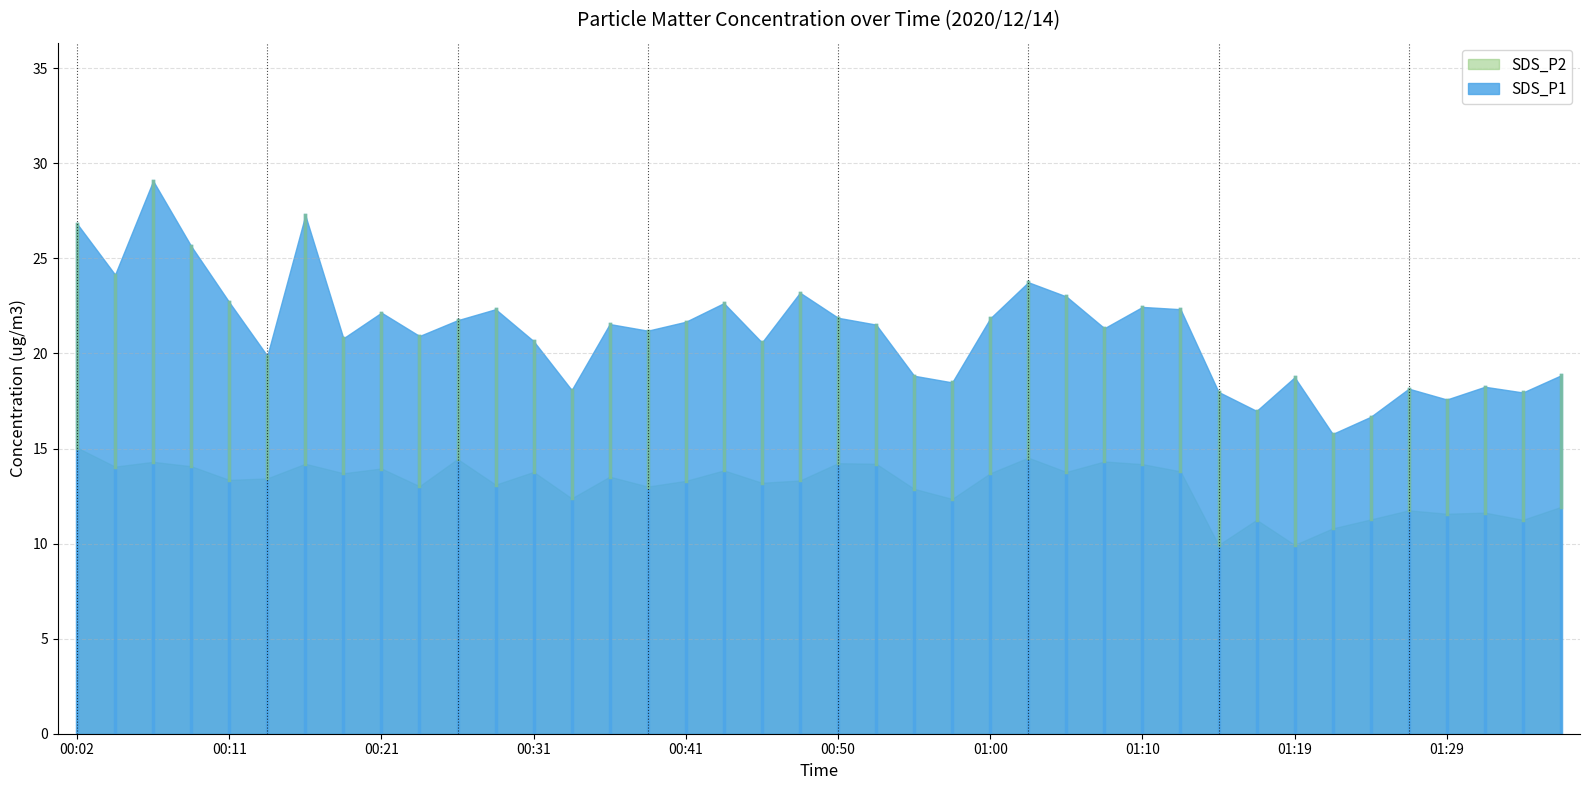

Reading left to right, transcribe all the data shown in this chart.

SDS_P1: 00:02=26.8	00:04=24.1	00:06=29.1	00:09=25.6	00:11=22.7	00:14=19.9	00:16=27.3	00:19=20.8	00:21=22.1	00:23=20.9	00:26=21.8	00:28=22.3	00:31=20.6	00:33=18.1	00:36=21.6	00:38=21.2	00:41=21.7	00:43=22.6	00:45=20.6	00:48=23.2	00:50=21.9	00:53=21.5	00:55=18.8	00:58=18.5	01:00=21.9	01:02=23.8	01:05=23.0	01:07=21.3	01:10=22.4	01:12=22.3	01:15=18.0	01:17=17.0	01:19=18.8	01:22=15.8	01:24=16.7	01:27=18.1	01:29=17.6	01:31=18.2	01:34=17.9	01:36=18.9
SDS_P2: 00:02=15.1	00:04=14.1	00:06=14.3	00:09=14.1	00:11=13.3	00:14=13.4	00:16=14.2	00:19=13.7	00:21=13.9	00:23=13.0	00:26=14.4	00:28=13.1	00:31=13.8	00:33=12.4	00:36=13.5	00:38=13.0	00:41=13.3	00:43=13.8	00:45=13.2	00:48=13.3	00:50=14.2	00:53=14.2	00:55=12.9	00:58=12.3	01:00=13.7	01:02=14.5	01:05=13.8	01:07=14.3	01:10=14.2	01:12=13.8	01:15=9.9	01:17=11.2	01:19=9.9	01:22=10.8	01:24=11.3	01:27=11.8	01:29=11.6	01:31=11.6	01:34=11.2	01:36=11.9